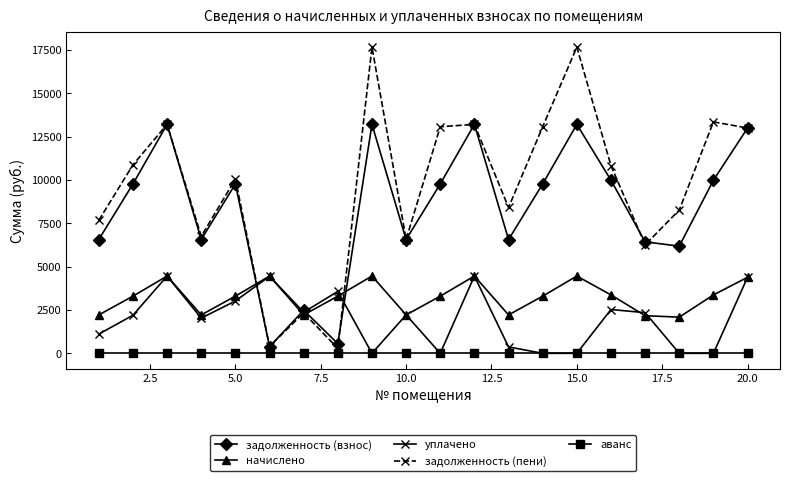

True or false: задолженность (пени) has more than 2 interior local peaks.

True